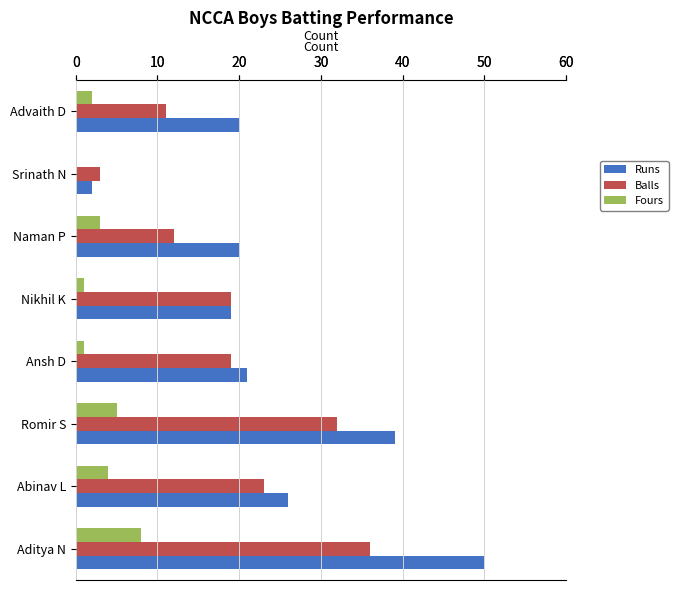

Which series changed the most between Abinav L and Naman P?

Balls